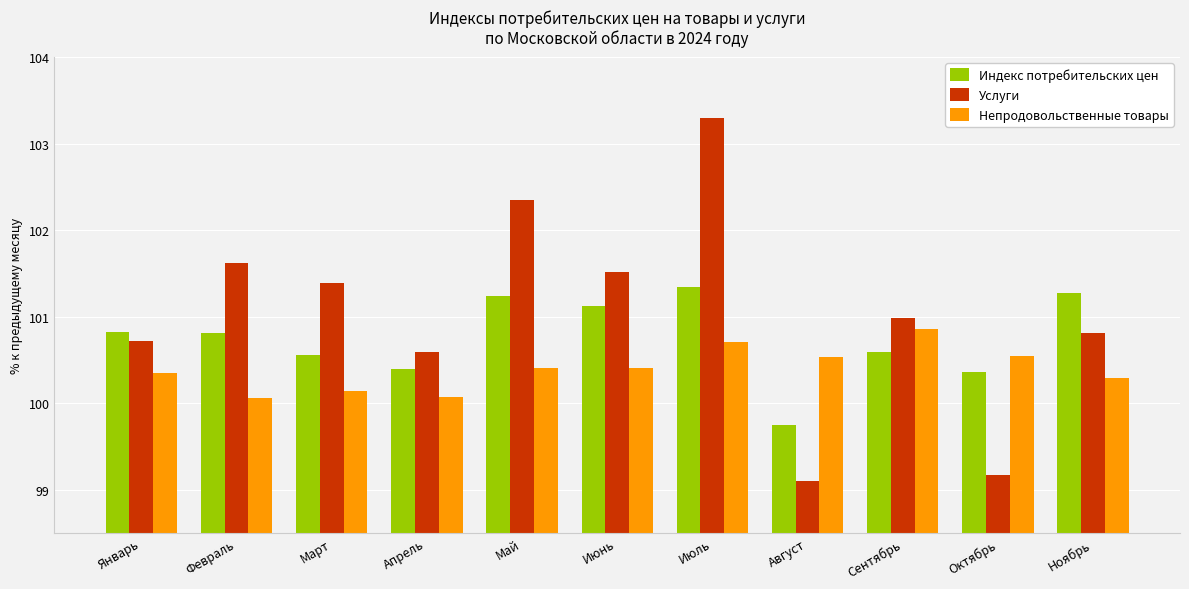

What is the lowest value of the Непродовольственные товары series?

100.1